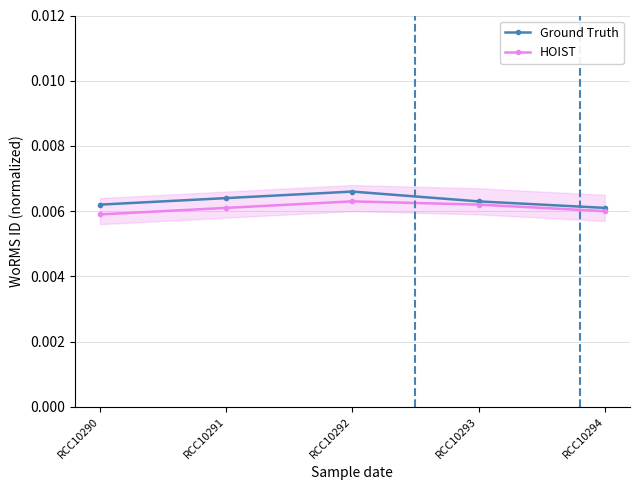

How many Ground Truth values are between 0 and 1?

5